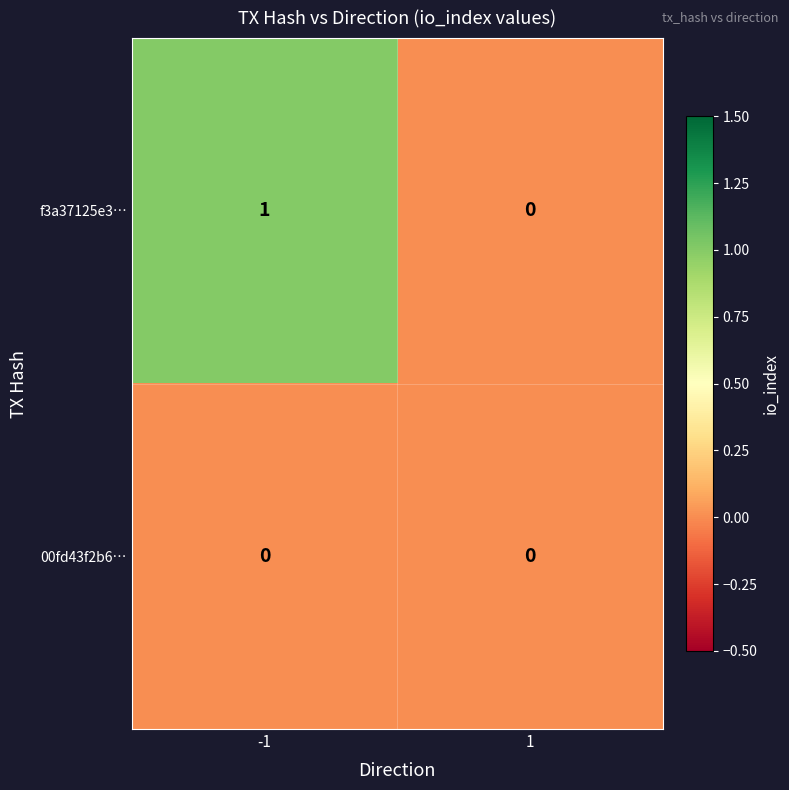

Reading left to right, list all the values displayed in this chart.

f3a37125e3…: -1=1	1=0
00fd43f2b6…: -1=0	1=0